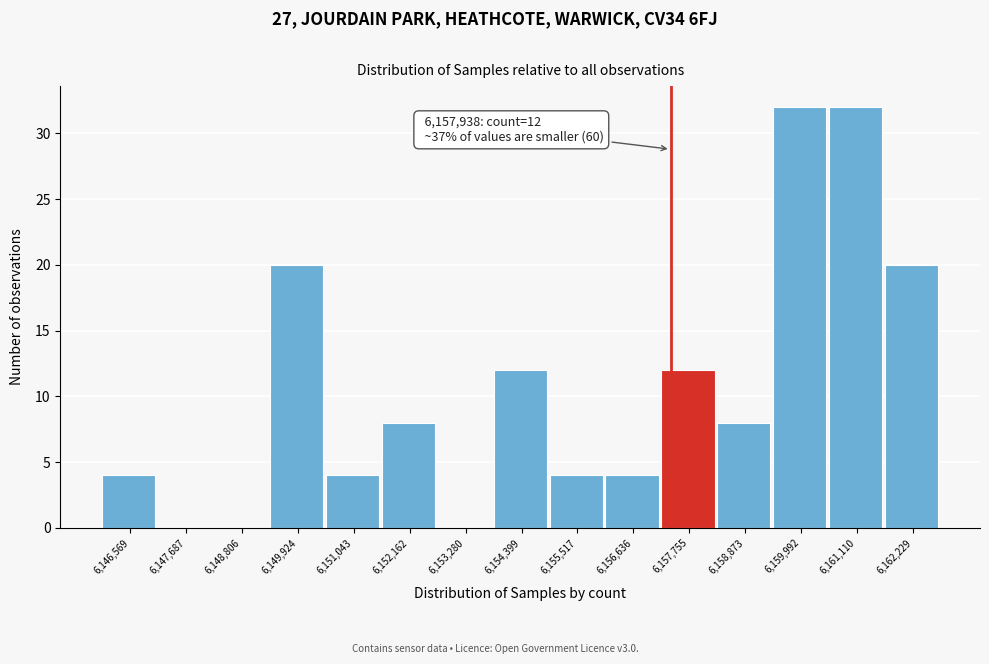

Reading right to left, extract all data points from this chart.

6,162,229=20	6,161,110=32	6,159,992=32	6,158,873=8	6,157,755=12	6,156,636=4	6,155,517=4	6,154,399=12	6,153,280=0	6,152,162=8	6,151,043=4	6,149,924=20	6,148,806=0	6,147,687=0	6,146,569=4